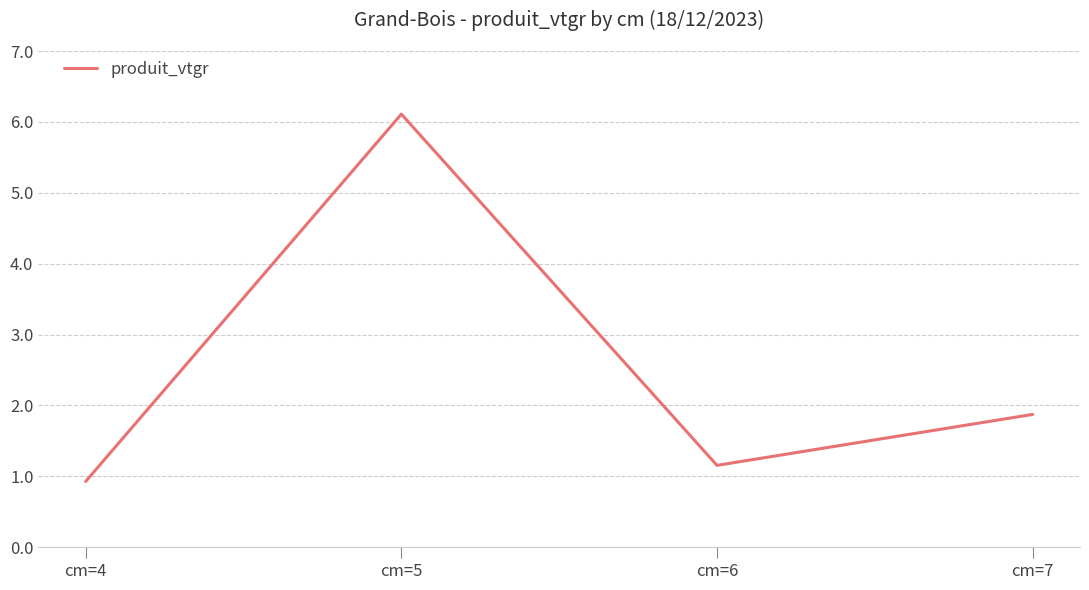

Reading right to left, transcribe all the data shown in this chart.

cm=7=1.9	cm=6=1.2	cm=5=6.1	cm=4=0.9